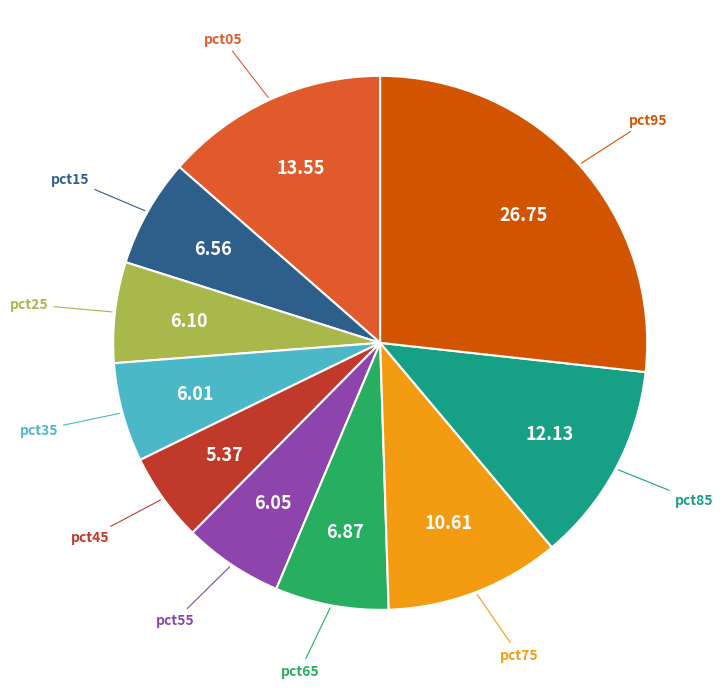

Is there any slice that represents more than half of the pie?

No